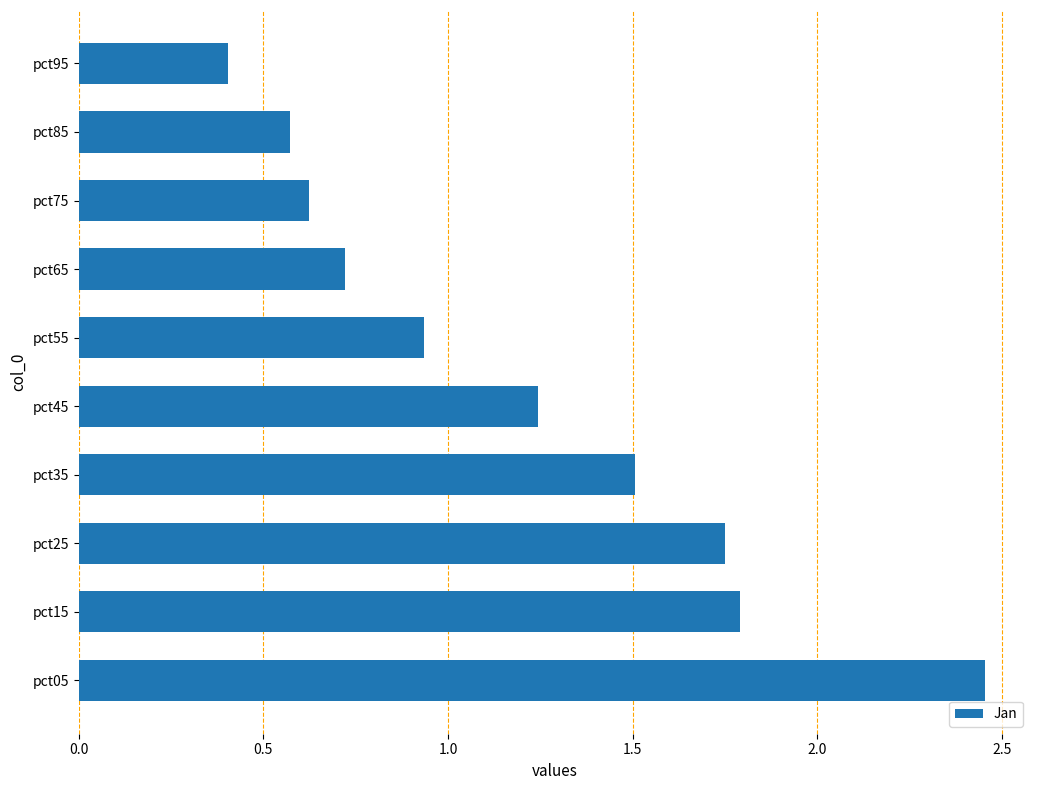

Where is the data nearest to the value 1?

pct55